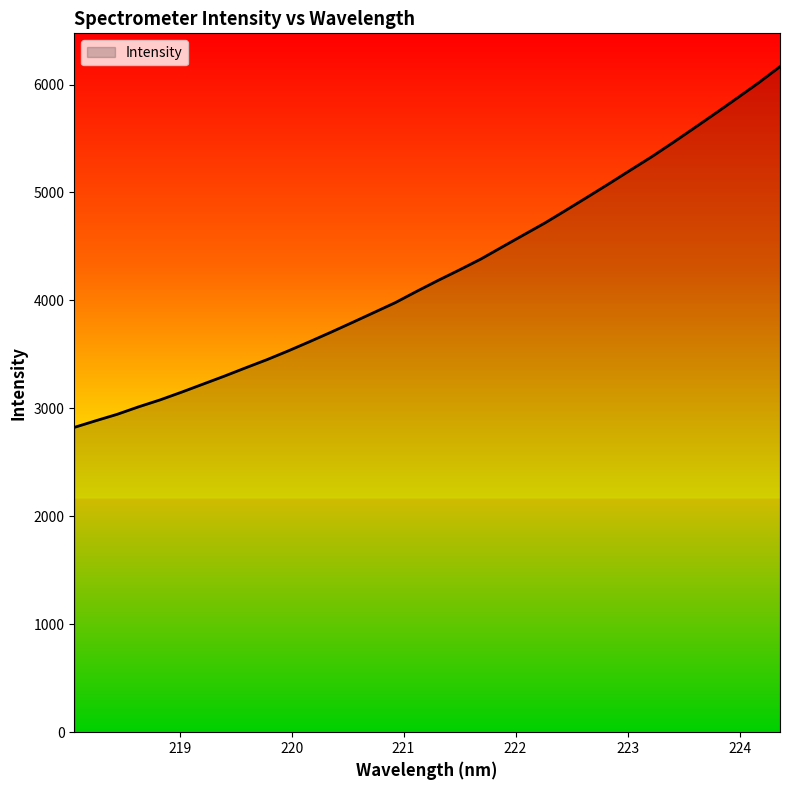

What is the minimum value shown in the chart?

2823.7